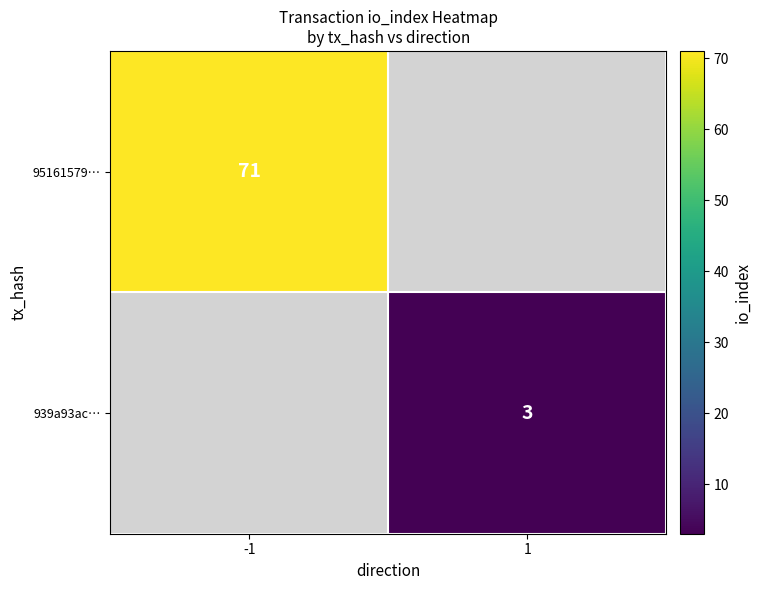

The 95161579… series shows 71 at -1. True or false?

True